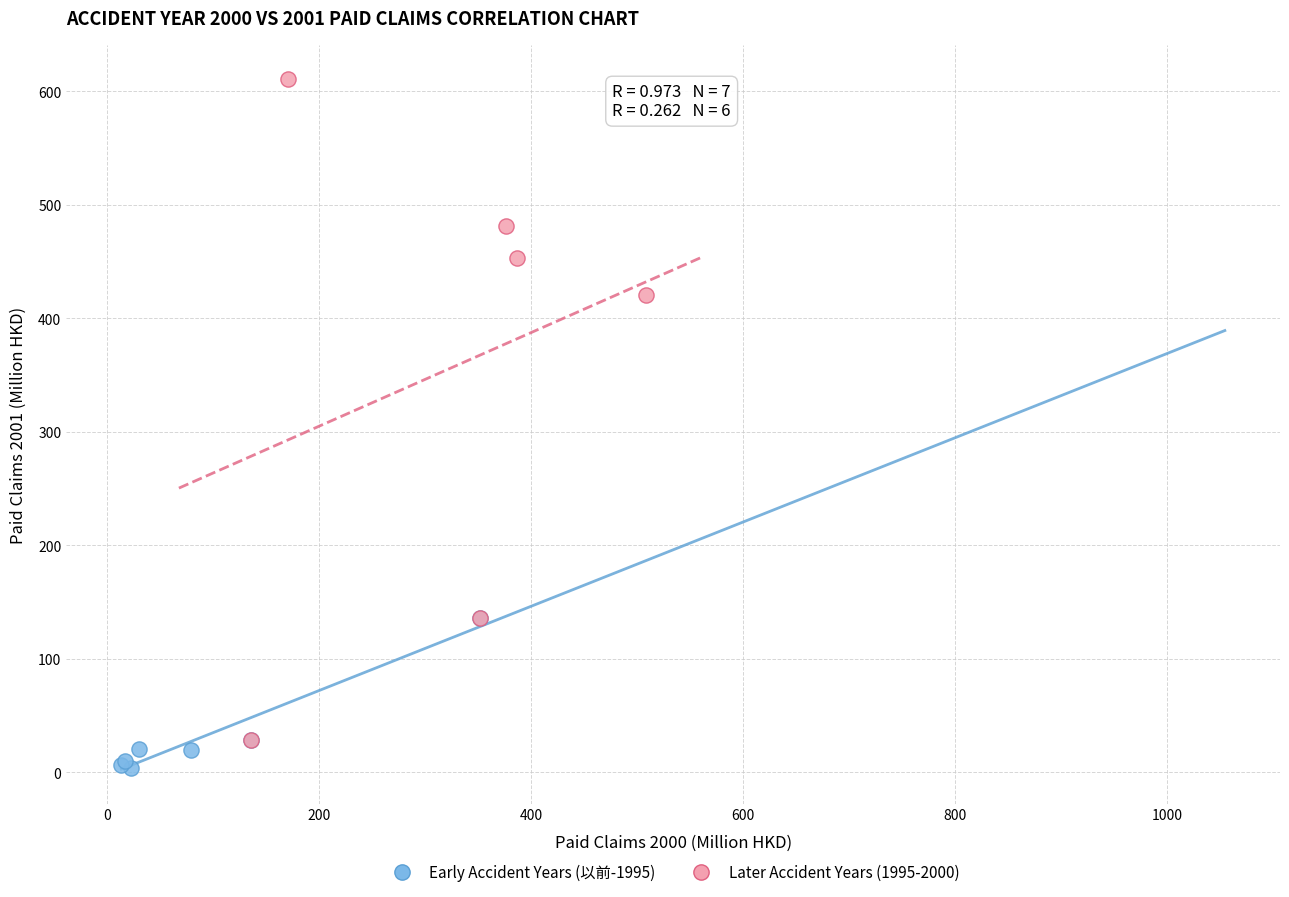

Which series reaches the maximum Y coordinate?

Later Accident Years (1995-2000)